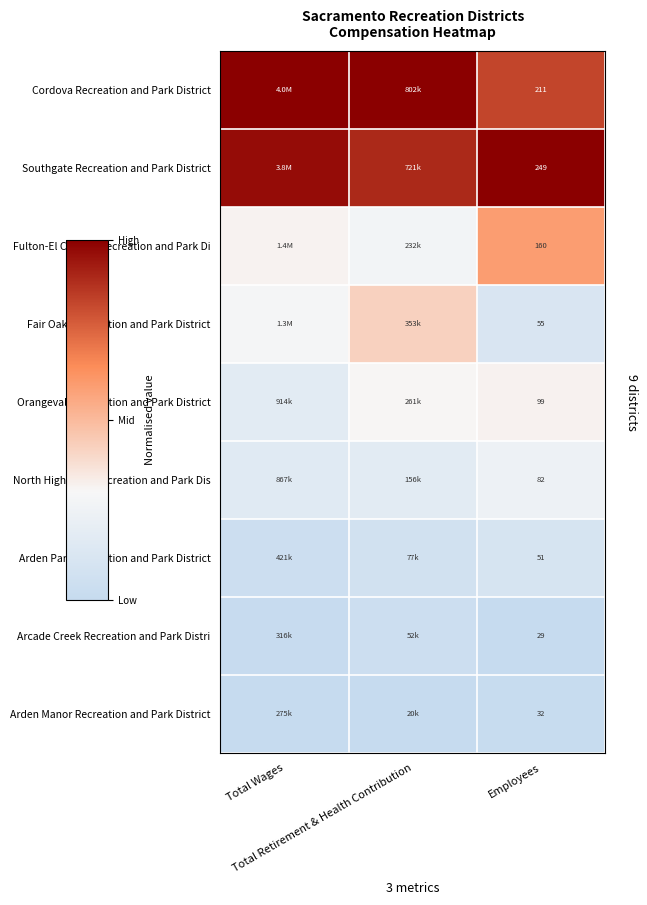

Between Employees and Total Retirement & Health Contribution, which is larger?

Total Retirement & Health Contribution